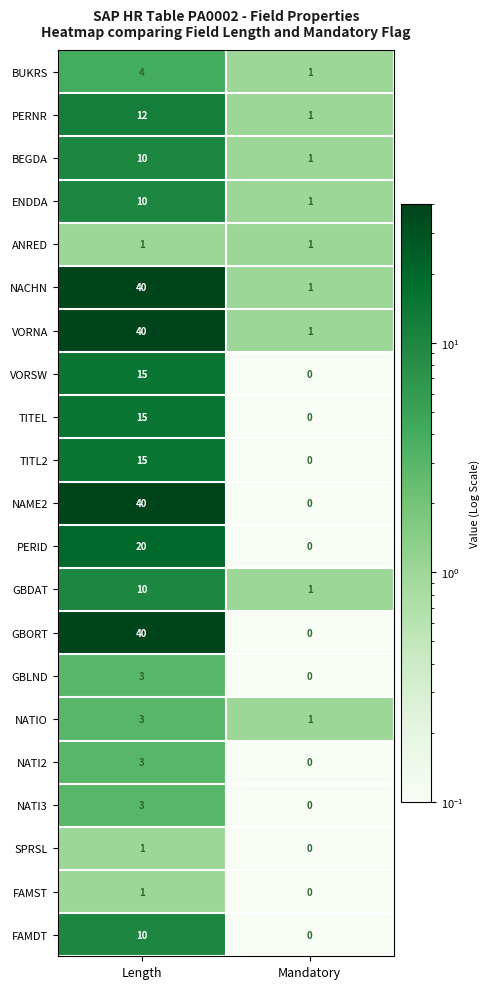

What is the sum of all GBORT values?

40